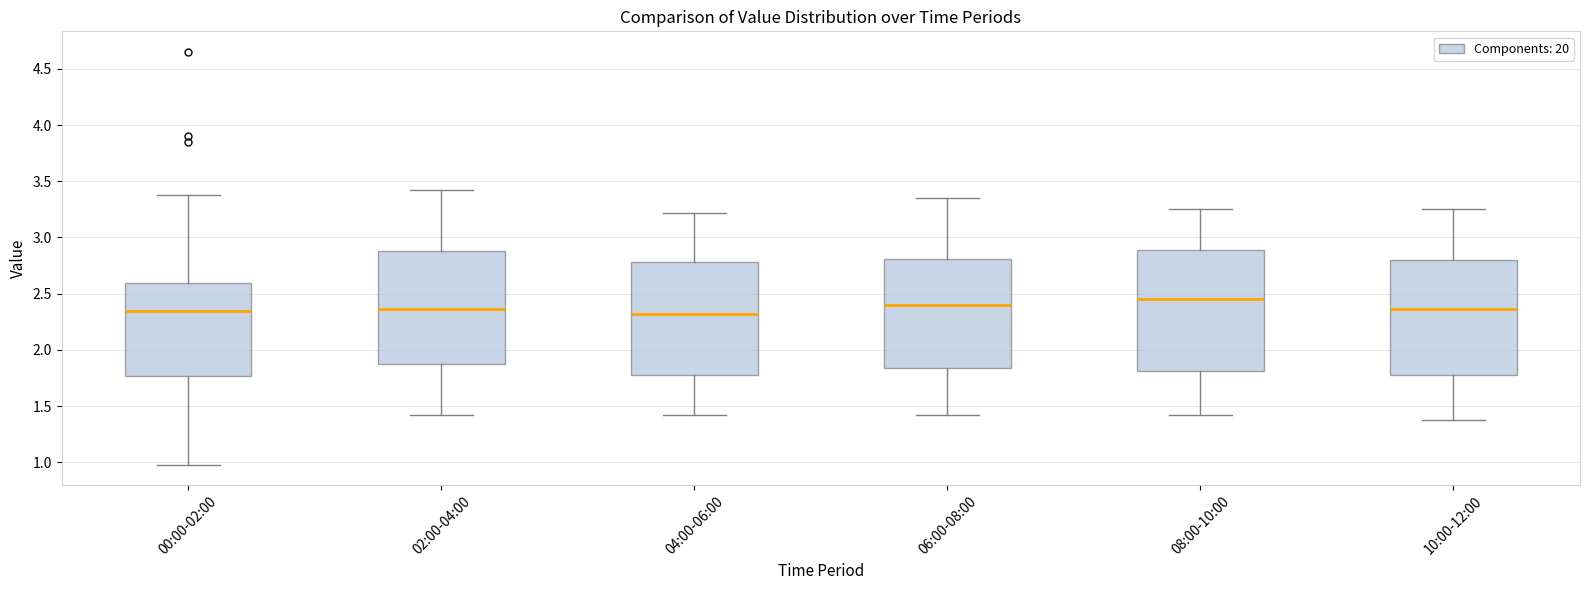

Where does the median line of the box for 08:00-10:00 sit on the y-axis? The values are not printed on the chart, so give them approximately, as read against the axis.

2.45